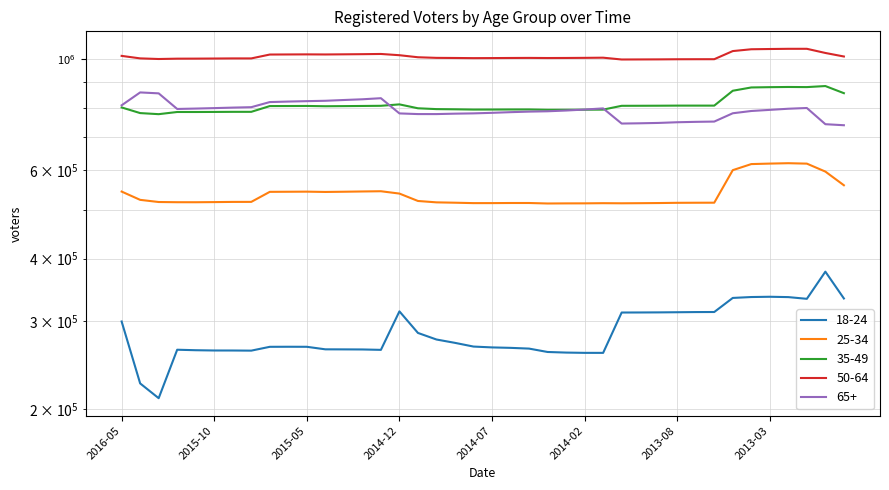

Reading left to right, list all the values displayed in this chart.

18-24: 2016-05=299479	2016-04=225260	2016-01=210462	2015-12=263013	2015-11=262417	2015-10=262091	2015-09=262068	2015-08=261912	2015-07=266560	2015-06=266633	2015-05=266582	2015-04=263497	2015-03=263427	2015-02=263334	2015-01=262851	2014-12=313763	2014-11=284130	2014-10=275673	2014-09=271456	2014-08=266869	2014-07=265832	2014-06=265286	2014-05=264383	2014-04=260301	2014-03=259585	2014-02=259253	2014-01=259232	2013-12=312088	2013-11=312174	2013-09=312300	2013-08=312512	2013-07=312746	2013-06=312836	2013-05=333762	2013-04=335144	2013-03=335569	2013-02=335032	2013-01=332402	2012-12=376629	2012-11=332938
25-34: 2016-05=544375	2016-04=524014	2016-01=518839	2015-12=518359	2015-11=518298	2015-10=518635	2015-09=519083	2015-08=519160	2015-07=543692	2015-06=543927	2015-05=544176	2015-04=543408	2015-03=543968	2015-02=544623	2015-01=545200	2014-12=539375	2014-11=521334	2014-10=518008	2014-09=517182	2014-08=516206	2014-07=516236	2014-06=516481	2014-05=516489	2014-04=515332	2014-03=515579	2014-02=515673	2014-01=516051	2013-12=515800	2013-11=516061	2013-09=516394	2013-08=516923	2013-07=517108	2013-06=517228	2013-05=600723	2013-04=617725	2013-03=619131	2013-02=620235	2013-01=619020	2012-12=596793	2012-11=560396
35-49: 2016-05=801523	2016-04=781034	2016-01=777142	2015-12=784957	2015-11=784927	2015-10=785157	2015-09=785529	2015-08=785546	2015-07=806629	2015-06=806834	2015-05=807060	2015-04=806021	2015-03=806473	2015-02=807037	2015-01=807647	2014-12=812922	2014-11=798468	2014-10=795436	2014-09=794739	2014-08=793780	2014-07=793875	2014-06=794119	2014-05=794192	2014-04=792957	2014-03=793113	2014-02=793239	2014-01=793616	2013-12=807604	2013-11=807769	2013-09=807987	2013-08=808345	2013-07=808352	2013-06=808302	2013-05=865533	2013-04=878747	2013-03=879926	2013-02=880656	2013-01=880204	2012-12=884447	2012-11=855916
50-64: 2016-05=1016043	2016-04=1004489	2016-01=1001593	2015-12=1003147	2015-11=1003339	2015-10=1003786	2015-09=1004321	2015-08=1004299	2015-07=1022379	2015-06=1022777	2015-05=1023153	2015-04=1022711	2015-03=1023379	2015-02=1024102	2015-01=1025078	2014-12=1019230	2014-11=1009702	2014-10=1006852	2014-09=1006347	2014-08=1005601	2014-07=1005875	2014-06=1006358	2014-05=1006684	2014-04=1006129	2014-03=1006409	2014-02=1006917	2014-01=1007685	2013-12=999337	2013-11=999611	2013-09=999883	2013-08=1000442	2013-07=1000603	2013-06=1000685	2013-05=1038802	2013-04=1047517	2013-03=1048699	2013-02=1049676	2013-01=1049716	2012-12=1029788	2012-11=1013215
65+: 2016-05=809499	2016-04=858902	2016-01=855205	2015-12=795991	2015-11=797410	2015-10=799093	2015-09=800974	2015-08=802514	2015-07=821636	2015-06=823559	2015-05=825091	2015-04=826517	2015-03=829465	2015-02=832218	2015-01=836361	2014-12=779839	2014-11=777484	2014-10=777456	2014-09=778943	2014-08=779985	2014-07=781961	2014-06=784337	2014-05=786313	2014-04=787560	2014-03=790280	2014-02=793864	2014-01=798063	2013-12=744319	2013-11=745228	2013-09=746476	2013-08=748802	2013-07=750172	2013-06=751139	2013-05=780397	2013-04=788574	2013-03=792664	2013-02=796802	2013-01=799522	2012-12=742116	2012-11=738580